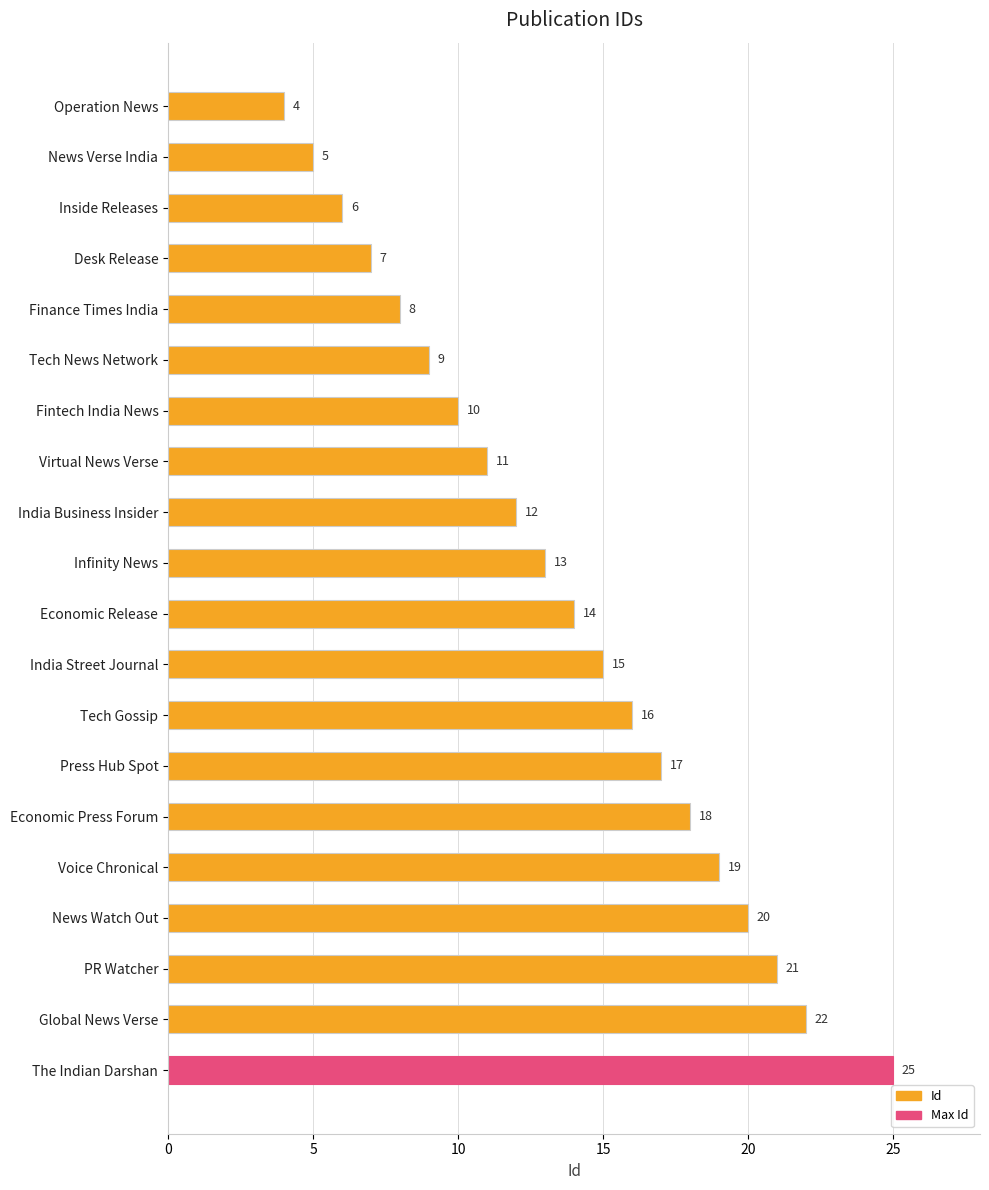

Reading top to bottom, what are all the values shown in this chart?

4	5	6	7	8	9	10	11	12	13	14	15	16	17	18	19	20	21	22	25